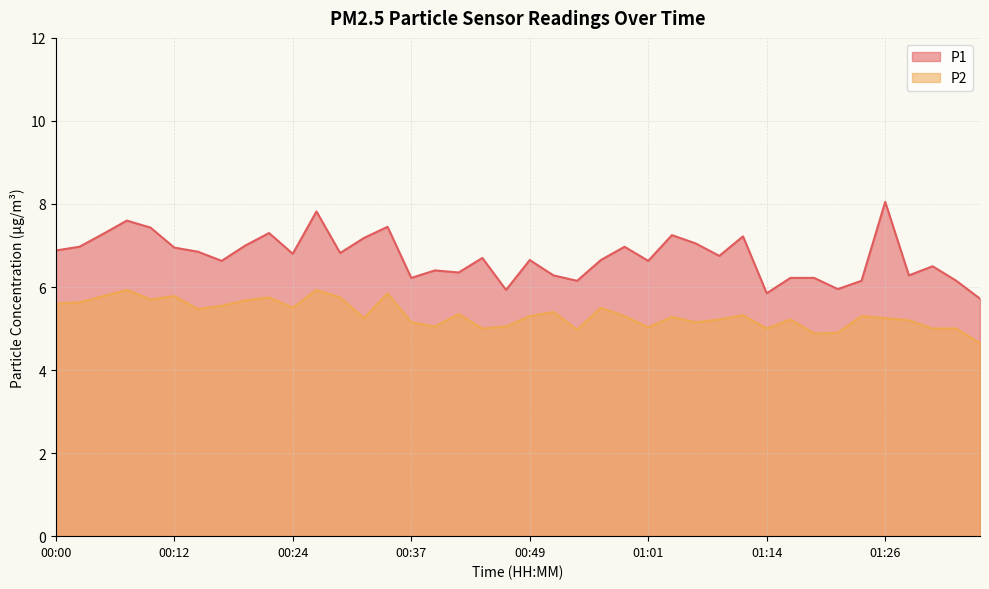

Is the value of P1 at 00:22 greater than the value of P2 at 00:19?

Yes